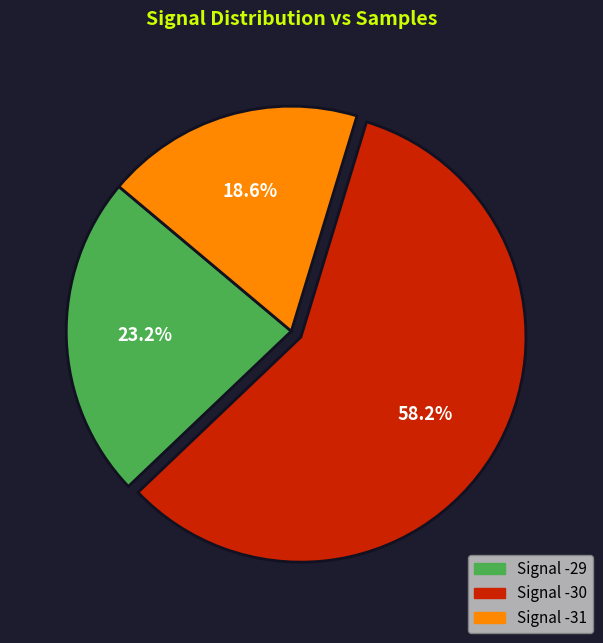

How many segments does this pie chart have?

3